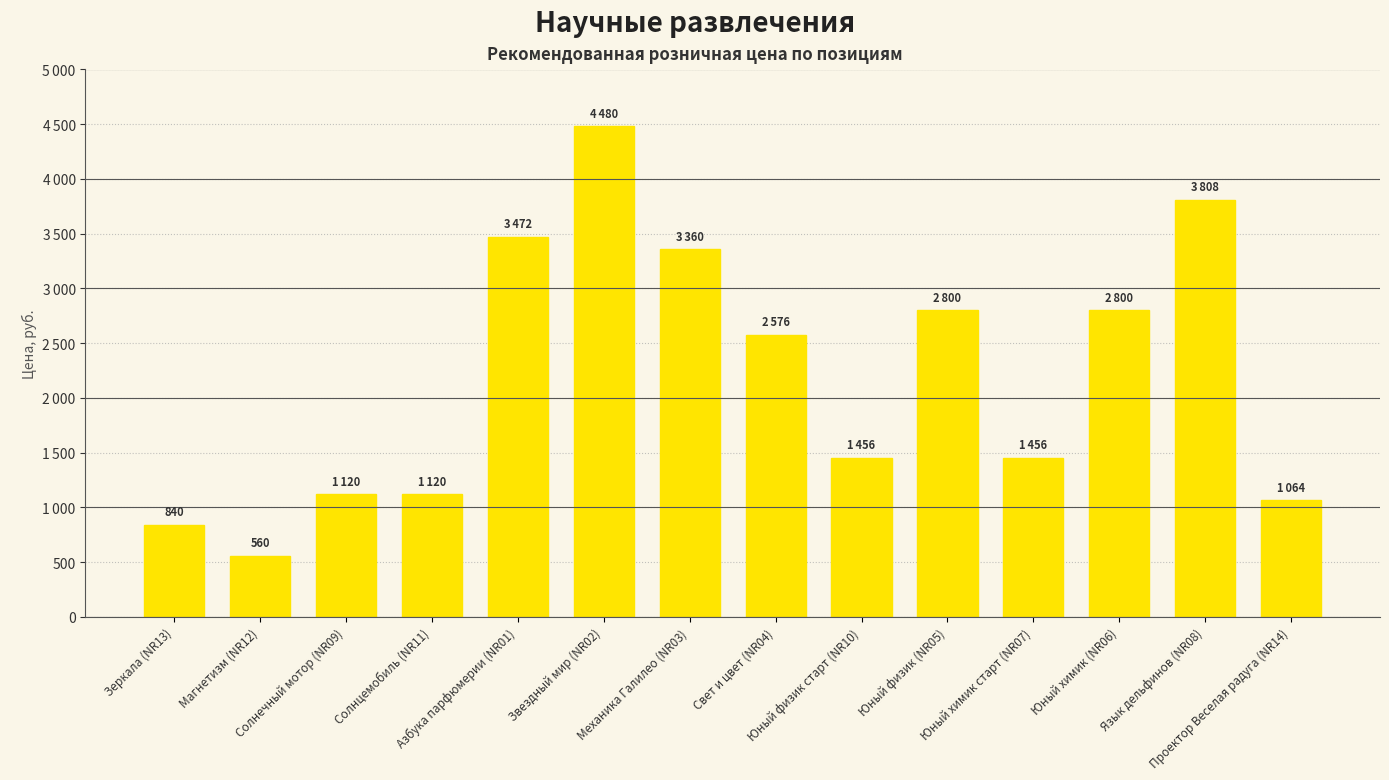

Is it true that the value at Юный химик старт (NR07) is 795?

False